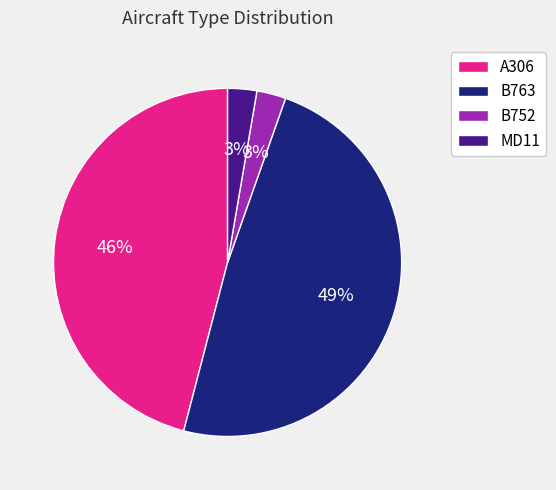

Which category has the biggest portion of the pie?

B763